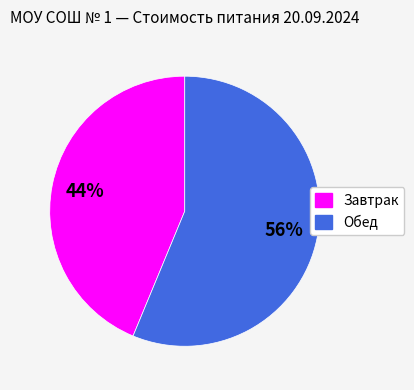

True or false: Обед accounts for 56% of the total.

True